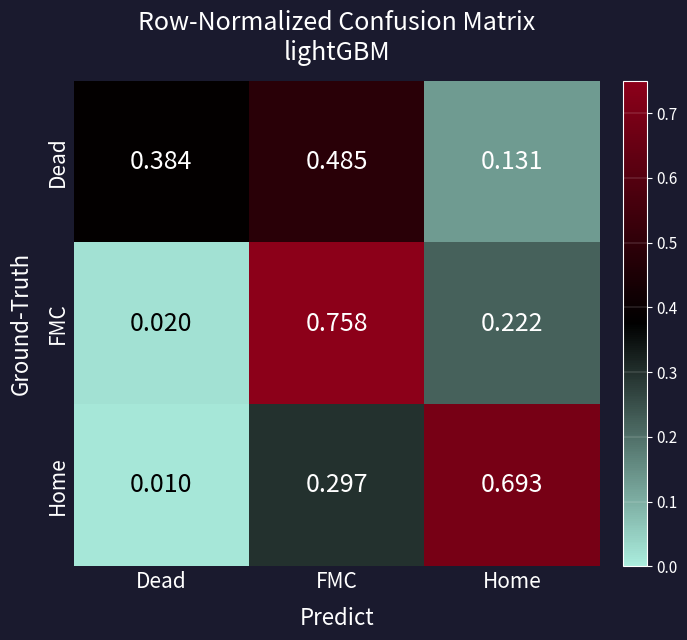

Between Dead and Home, which series saw the biggest shift?

Home